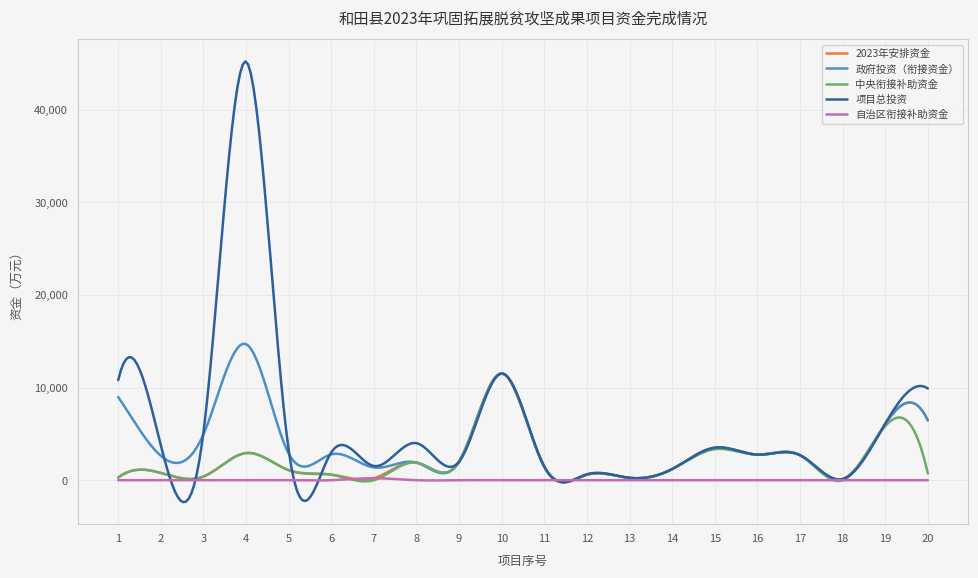

What are all the series names shown in the legend?

2023年安排资金, 政府投资（衔接资金）, 中央衔接补助资金, 项目总投资, 自治区衔接补助资金